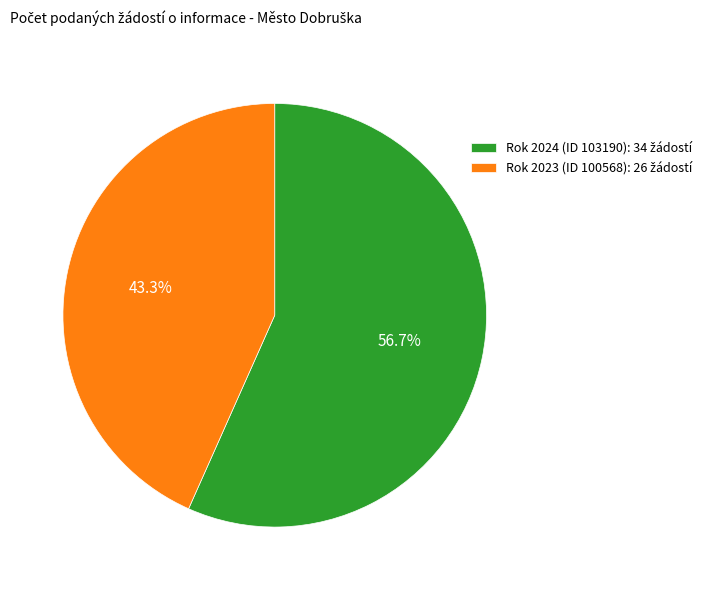

Is there a majority slice in this chart?

Yes